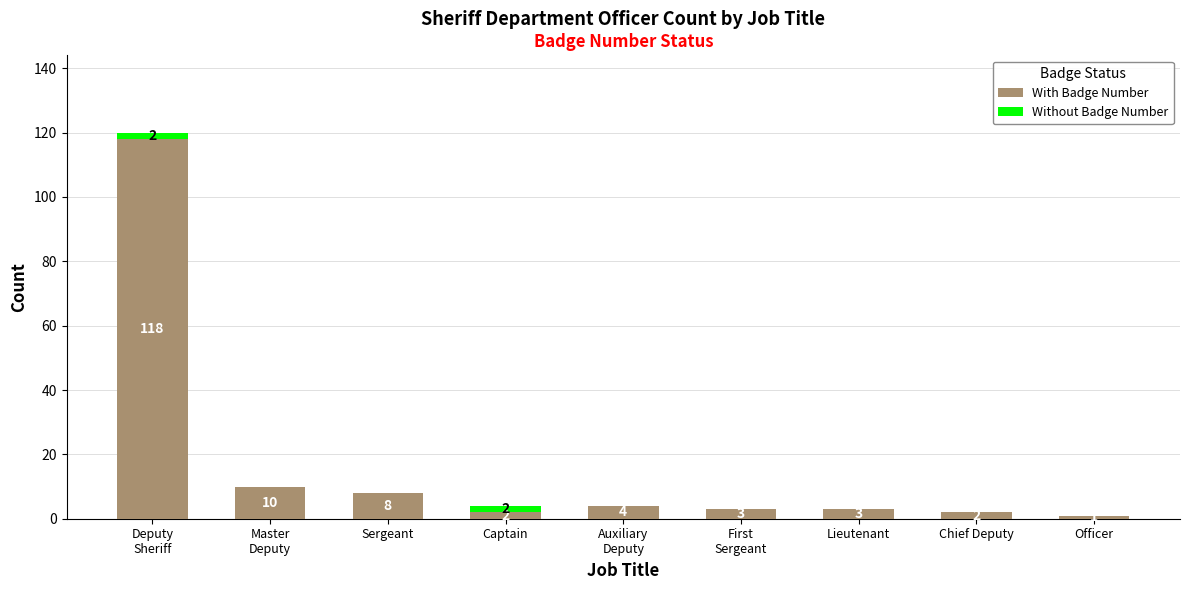

What is the sum of all With Badge Number values?

151